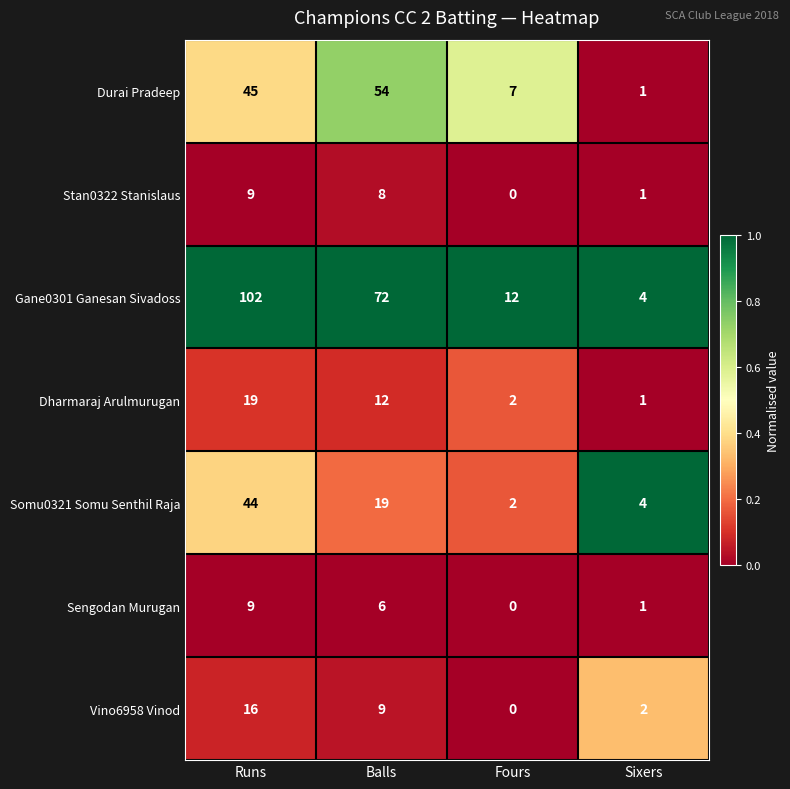

What is the greatest value displayed?

102